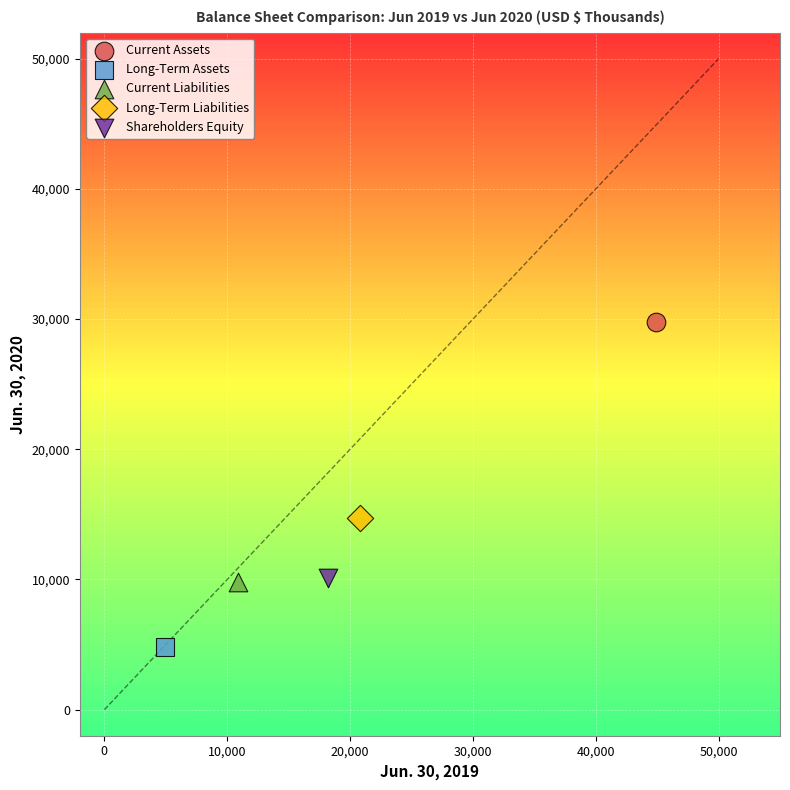

What are all the series names shown in the legend?

Current Assets, Long-Term Assets, Current Liabilities, Long-Term Liabilities, Shareholders Equity